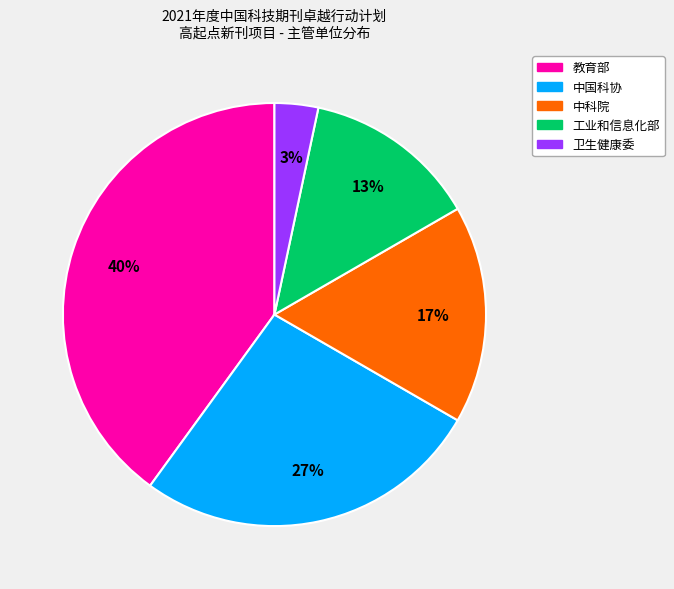

True or false: 教育部 accounts for 40% of the total.

True